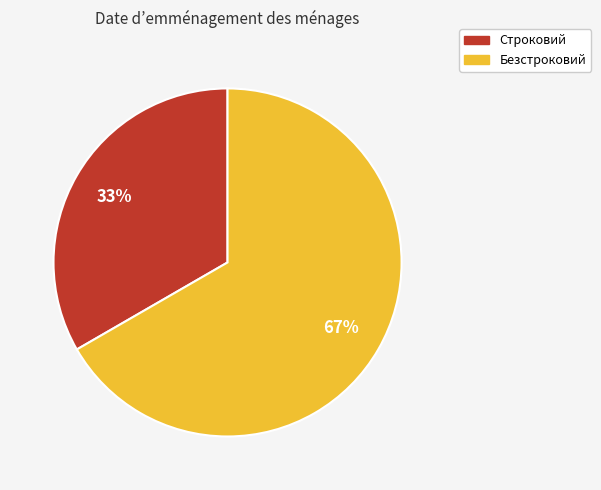

What percentage is the Безстроковий slice, to the nearest percent?

67%